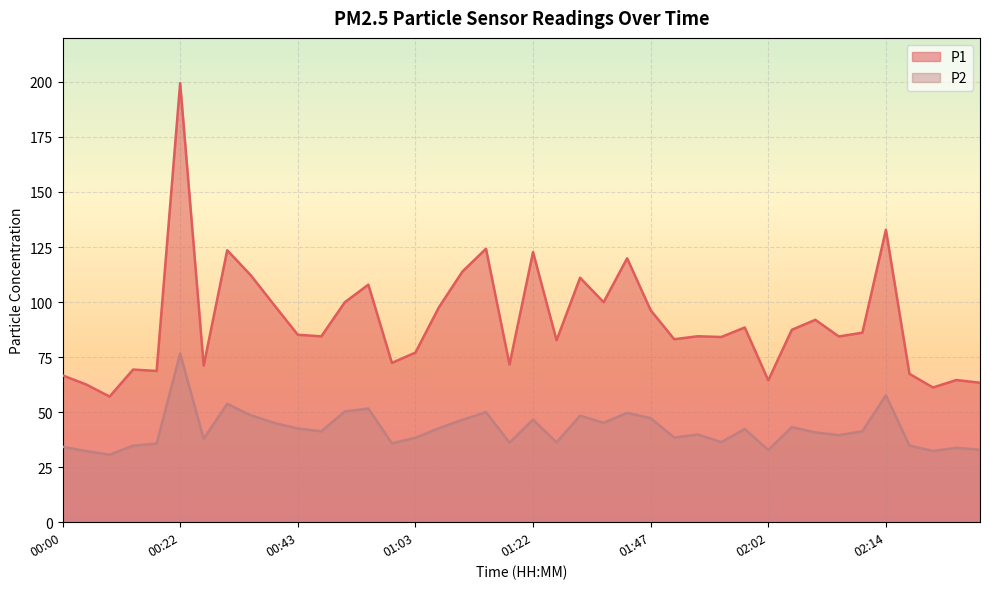

The value of P1 at 01:39 is 119.9. True or false?

True